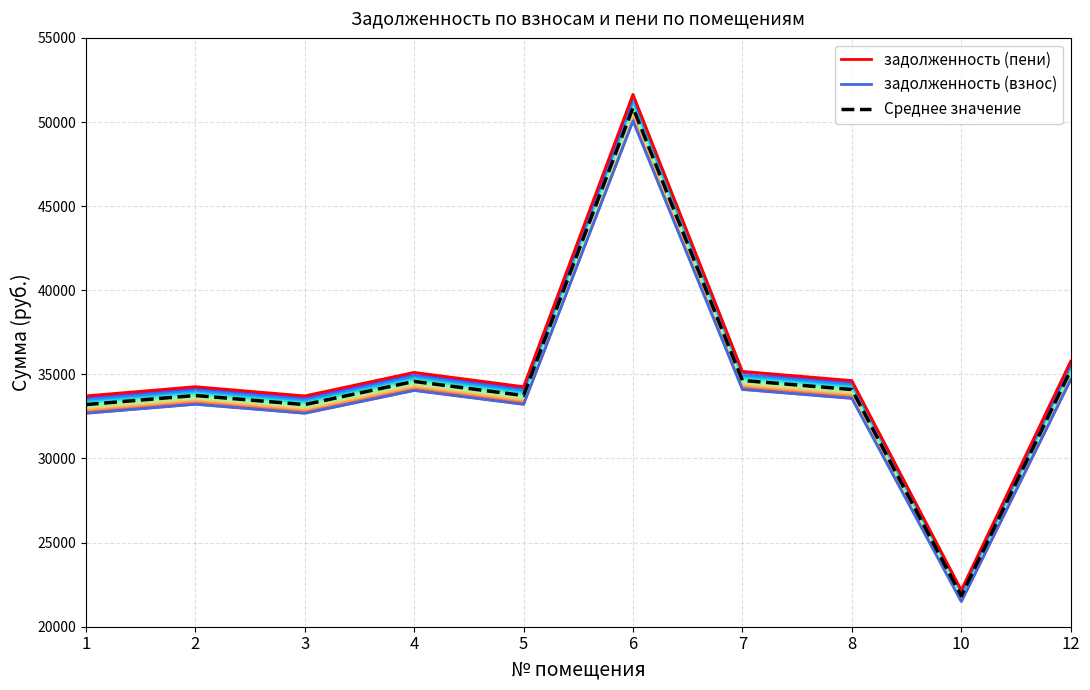

At which category does the chart reach its peak across all series?

6